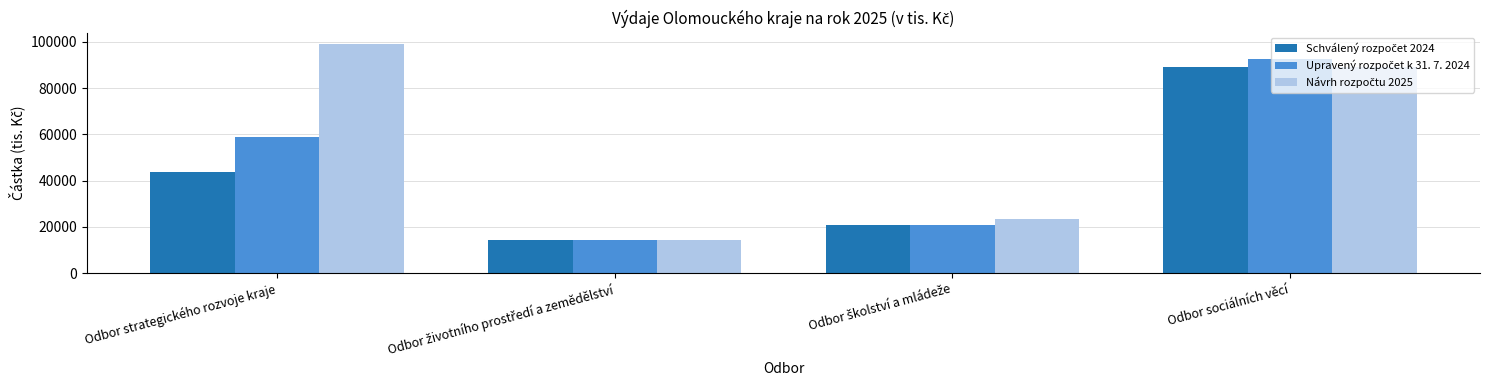

At which category is the sum across all series the highest?

Odbor sociálních věcí